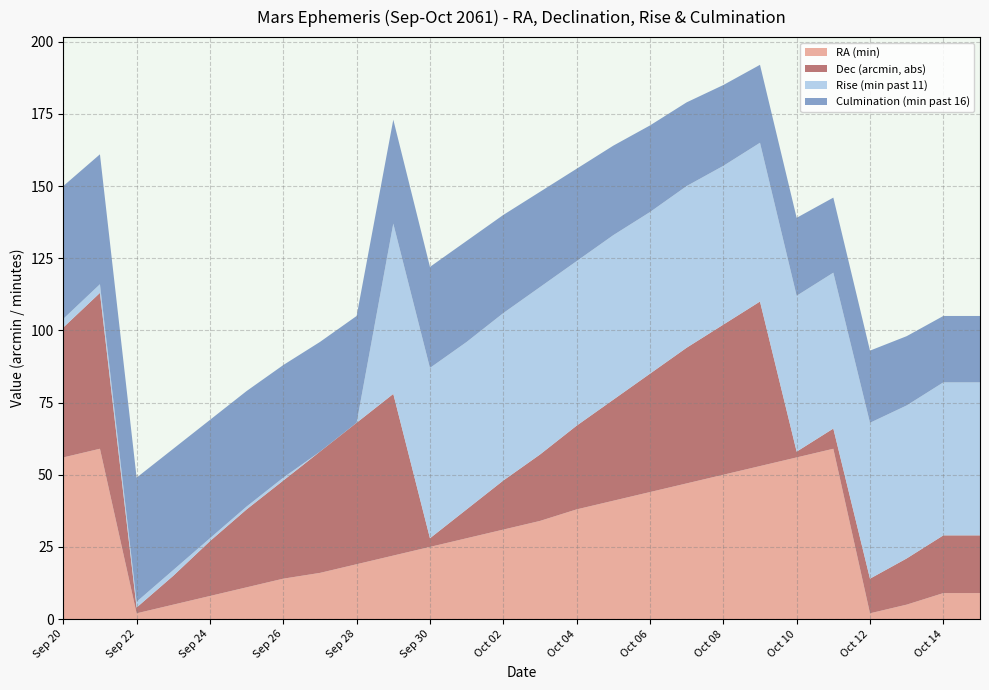

Reading left to right, transcribe all the data shown in this chart.

RA (min): Sep 20=56	Sep 21=59	Sep 22=2	Sep 23=5	Sep 24=8	Sep 25=11	Sep 26=14	Sep 27=16	Sep 28=19	Sep 29=22	Sep 30=25	Oct 01=28	Oct 02=31	Oct 03=34	Oct 04=38	Oct 05=41	Oct 06=44	Oct 07=47	Oct 08=50	Oct 09=53	Oct 10=56	Oct 11=59	Oct 12=2	Oct 13=5	Oct 14=9	Oct 15=9
Dec (arcmin, abs): Sep 20=45	Sep 21=54	Sep 22=2	Sep 23=10	Sep 24=19	Sep 25=27	Sep 26=34	Sep 27=42	Sep 28=49	Sep 29=56	Sep 30=3	Oct 01=10	Oct 02=17	Oct 03=23	Oct 04=29	Oct 05=35	Oct 06=41	Oct 07=47	Oct 08=52	Oct 09=57	Oct 10=2	Oct 11=7	Oct 12=12	Oct 13=16	Oct 14=20	Oct 15=20
Rise (min past 11): Sep 20=3	Sep 21=3	Sep 22=2	Sep 23=2	Sep 24=1	Sep 25=1	Sep 26=1	Sep 27=0	Sep 28=0	Sep 29=59	Sep 30=59	Oct 01=58	Oct 02=58	Oct 03=58	Oct 04=57	Oct 05=57	Oct 06=56	Oct 07=56	Oct 08=55	Oct 09=55	Oct 10=54	Oct 11=54	Oct 12=54	Oct 13=53	Oct 14=53	Oct 15=53
Culmination (min past 16): Sep 20=46	Sep 21=45	Sep 22=43	Sep 23=42	Sep 24=41	Sep 25=40	Sep 26=39	Sep 27=38	Sep 28=37	Sep 29=36	Sep 30=35	Oct 01=35	Oct 02=34	Oct 03=33	Oct 04=32	Oct 05=31	Oct 06=30	Oct 07=29	Oct 08=28	Oct 09=27	Oct 10=27	Oct 11=26	Oct 12=25	Oct 13=24	Oct 14=23	Oct 15=23